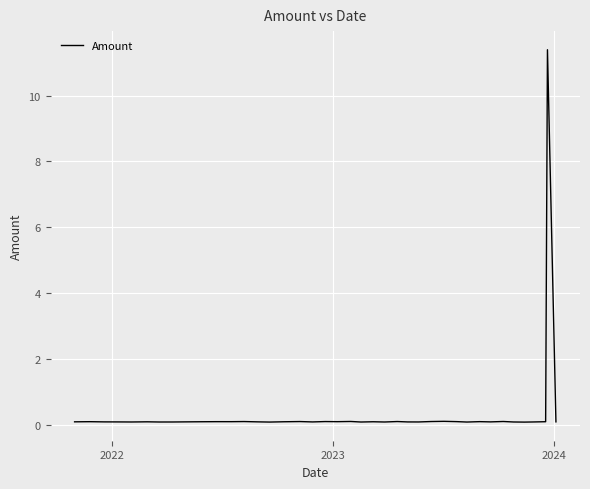

What is the greatest value displayed?

11.4